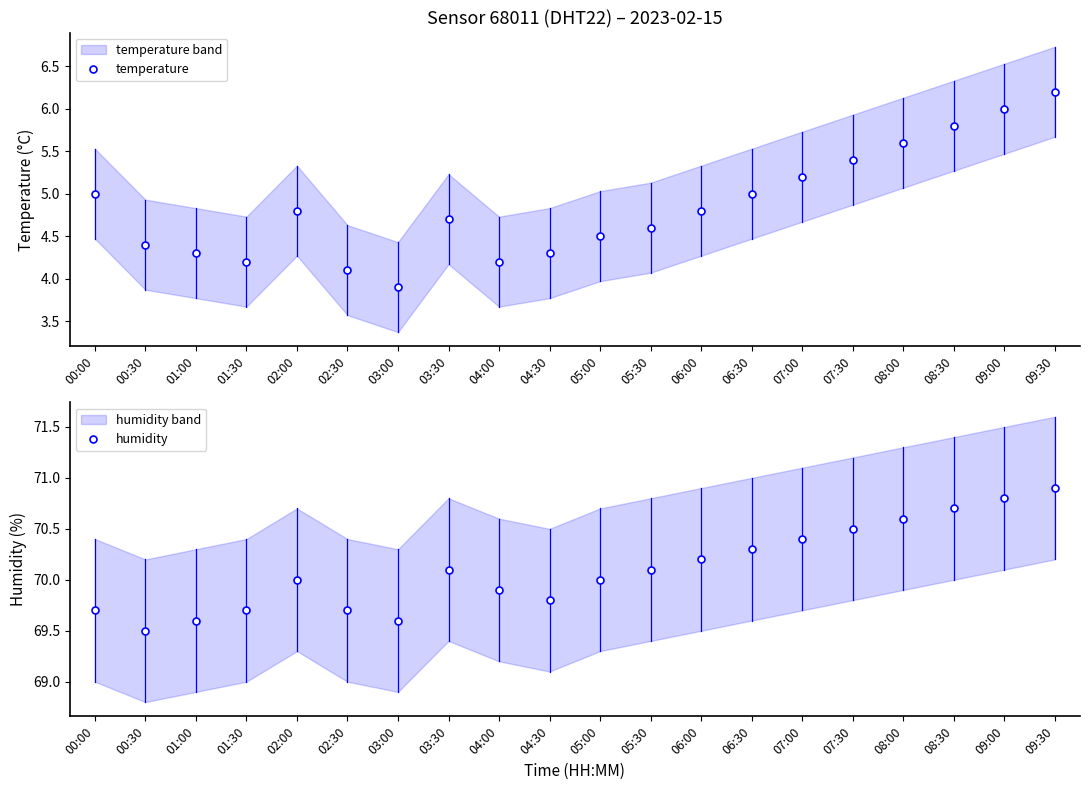

True or false: temperature and humidity intersect in this chart.

False